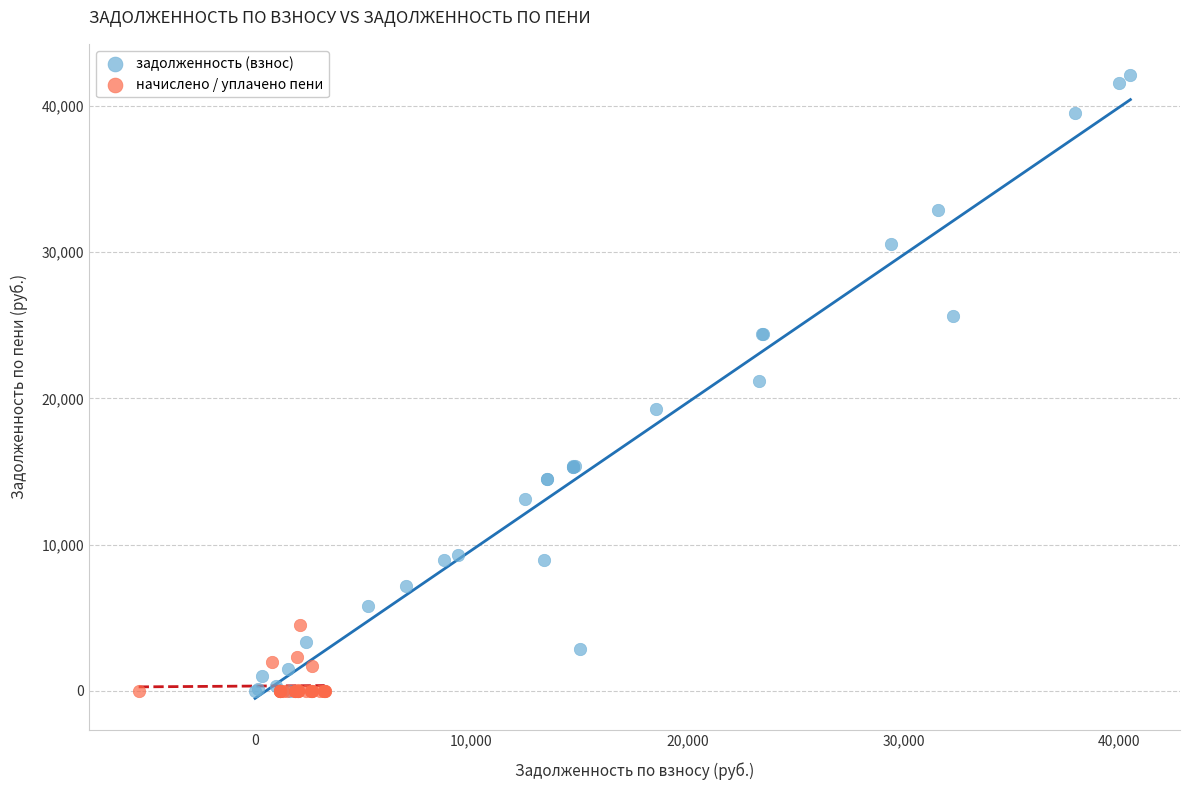

Which series reaches the maximum Y coordinate?

задолженность (взнос)